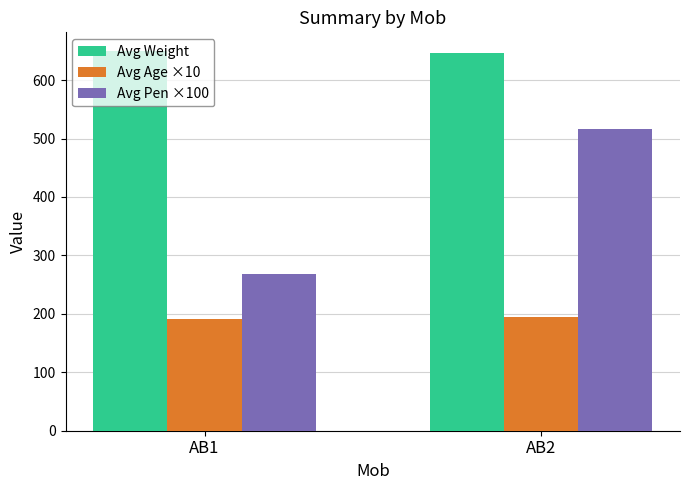

Reading left to right, transcribe all the data shown in this chart.

Avg Weight: AB1=649.2	AB2=646.2
Avg Age ×10: AB1=190.8	AB2=194.4
Avg Pen ×100: AB1=268.0	AB2=516.7